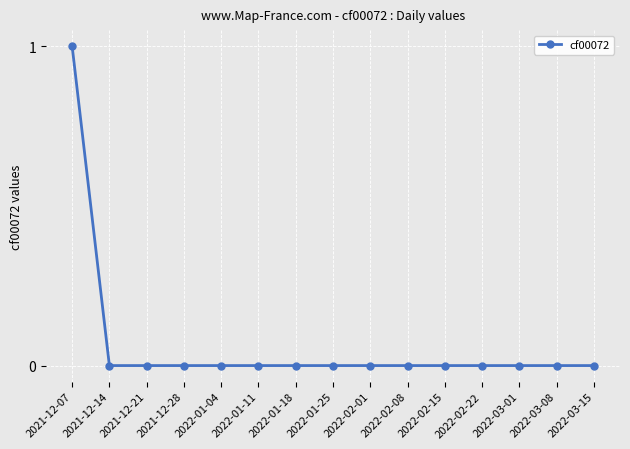

How many lines are shown in the chart?

1